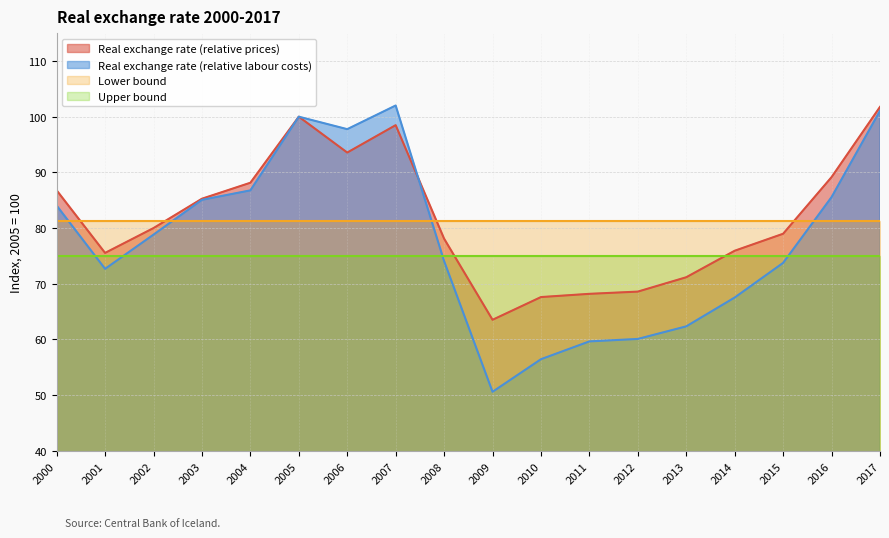

How many interior local valleys does the Real exchange rate (relative labour costs) series have?

3